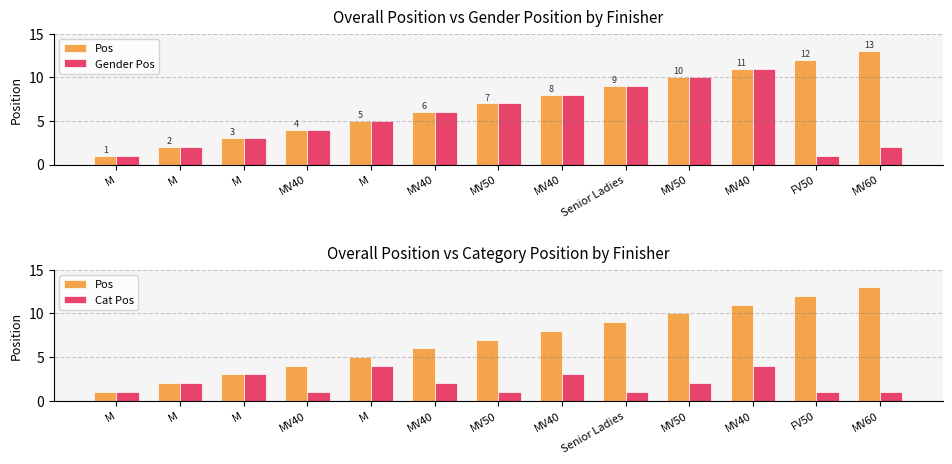

At which label does Pos reach its minimum?

M